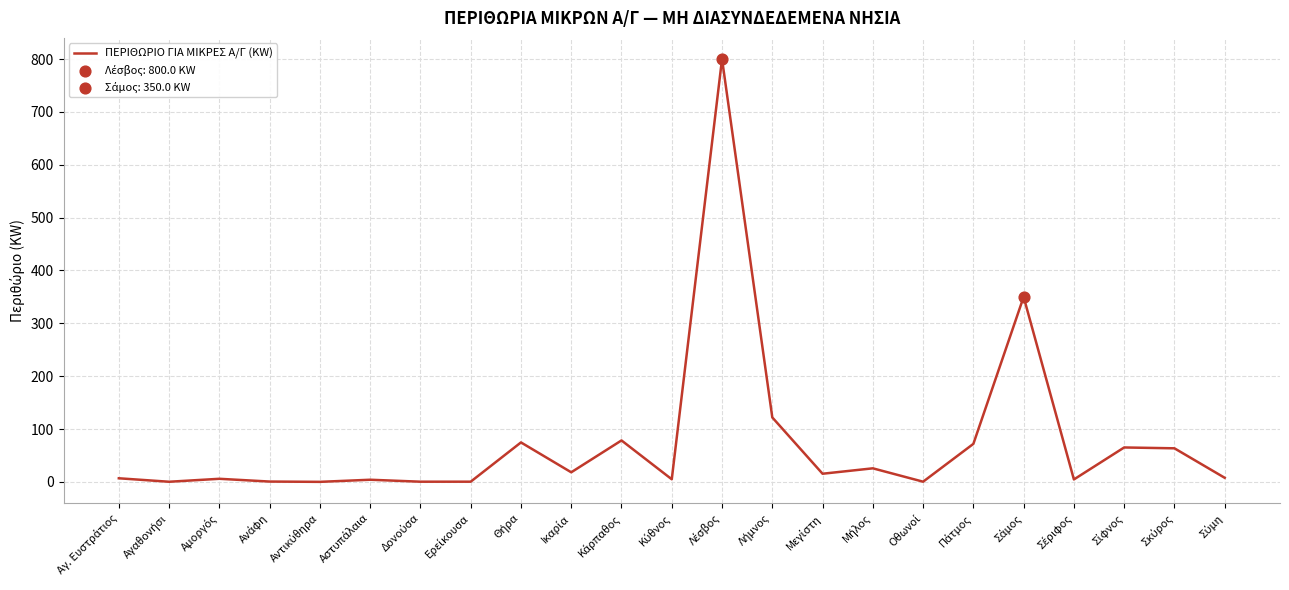

What is the greatest value displayed?

800.0